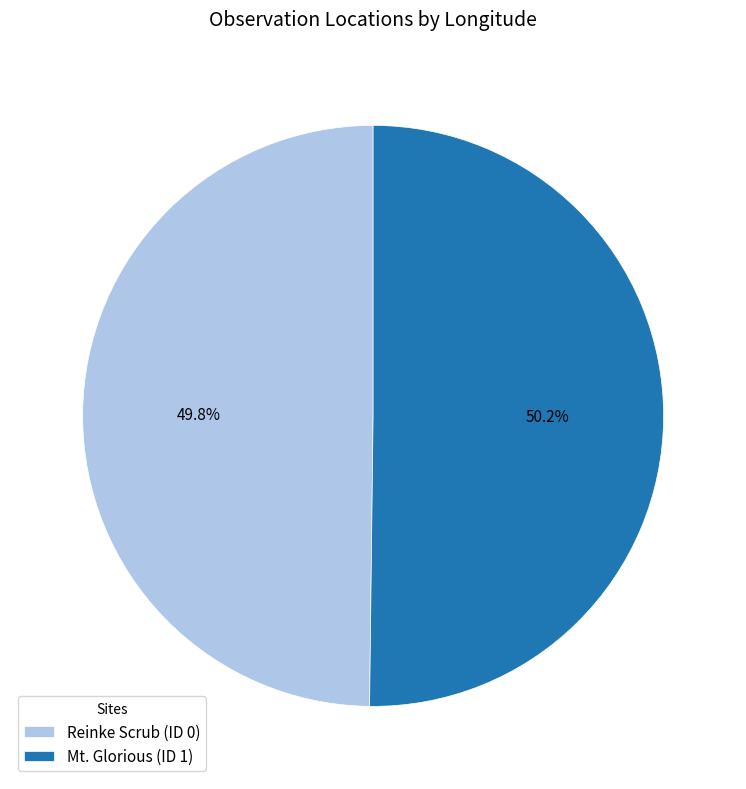

To the nearest percent, what is the combined percentage of Reinke Scrub (ID 0) and Mt. Glorious (ID 1)?

100%